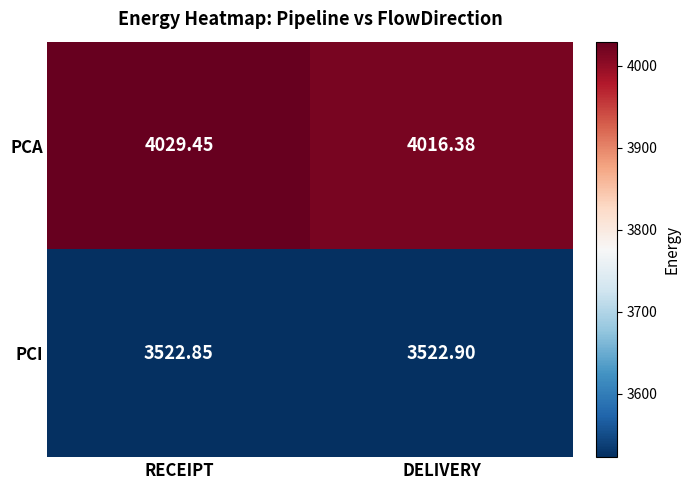

What is the total value across all series at DELIVERY?

7539.3